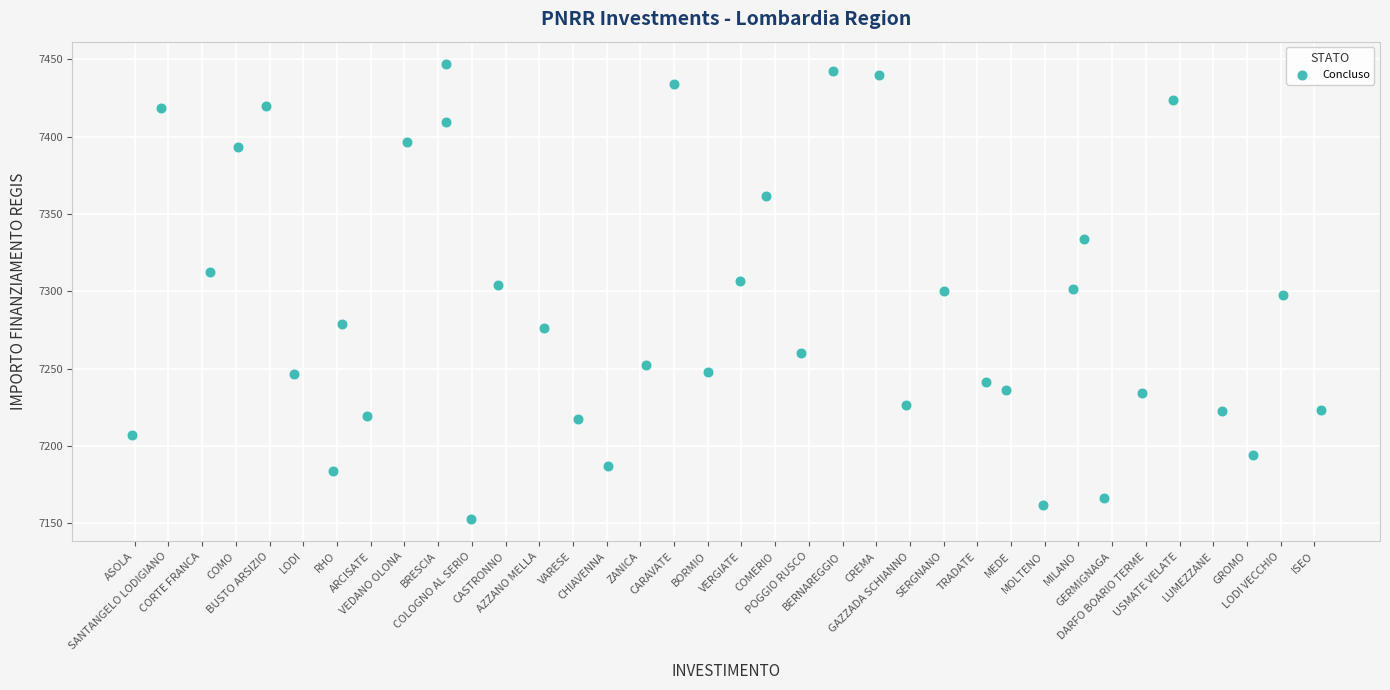

What is the range of Y values (max minus min)?

293.6